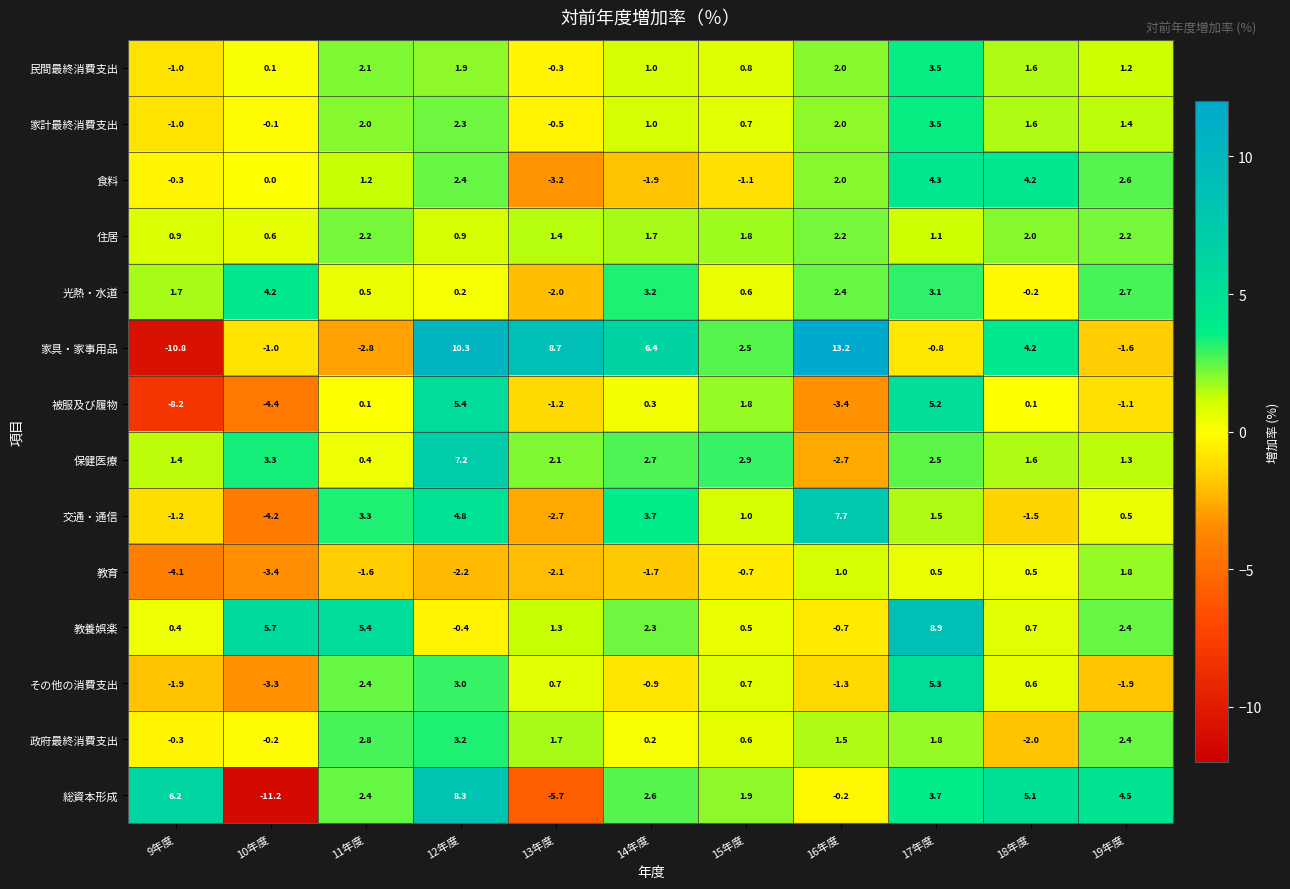

What is the sum of all 住居 values?

17.0